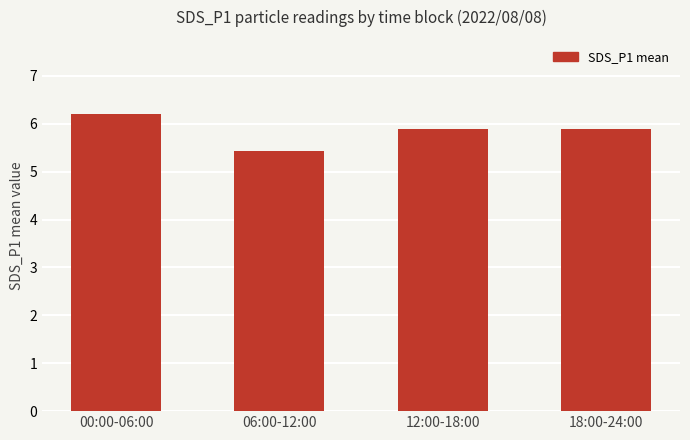

Which has a higher value, 00:00-06:00 or 06:00-12:00?

00:00-06:00